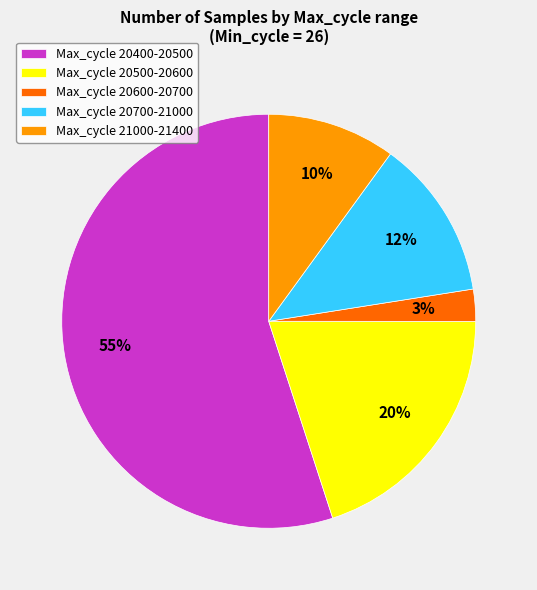

How many slices are in this pie chart?

5